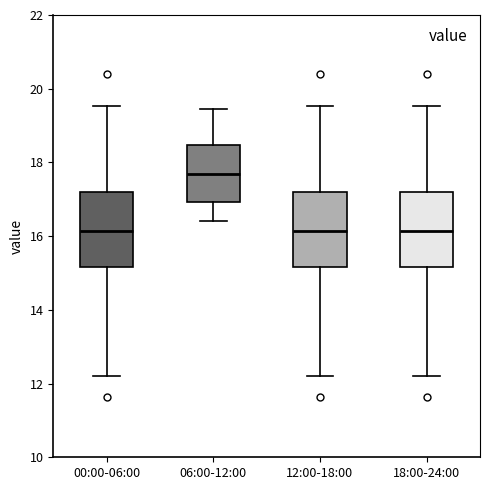

Reading left to right, read every box against the y-axis: the position of its median line, the range the box covers, and the ends of its whiskers. The values are not printed on the chart, so give them approximately, as read against the axis.

00:00-06:00: median 16.2, box 15.2 to 17.2, whiskers 12.2 to 19.6
06:00-12:00: median 17.6, box 17.0 to 18.4, whiskers 16.4 to 19.4
12:00-18:00: median 16.2, box 15.2 to 17.2, whiskers 12.2 to 19.6
18:00-24:00: median 16.2, box 15.2 to 17.2, whiskers 12.2 to 19.6